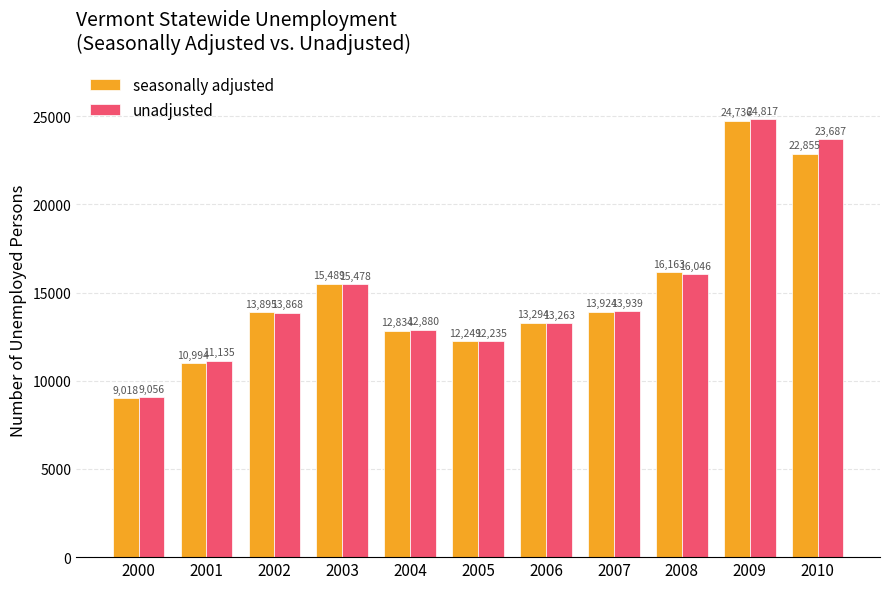

How many data points in seasonally adjusted are less than 13895?

5